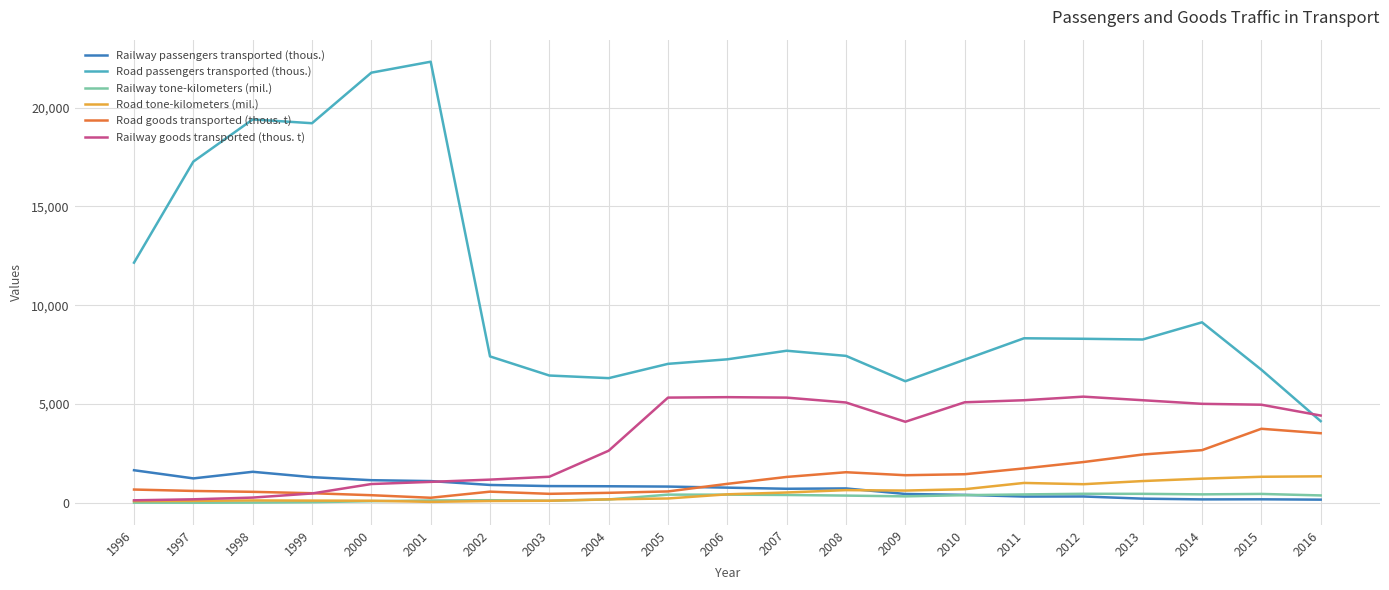

Count the number of data series in this chart.

6